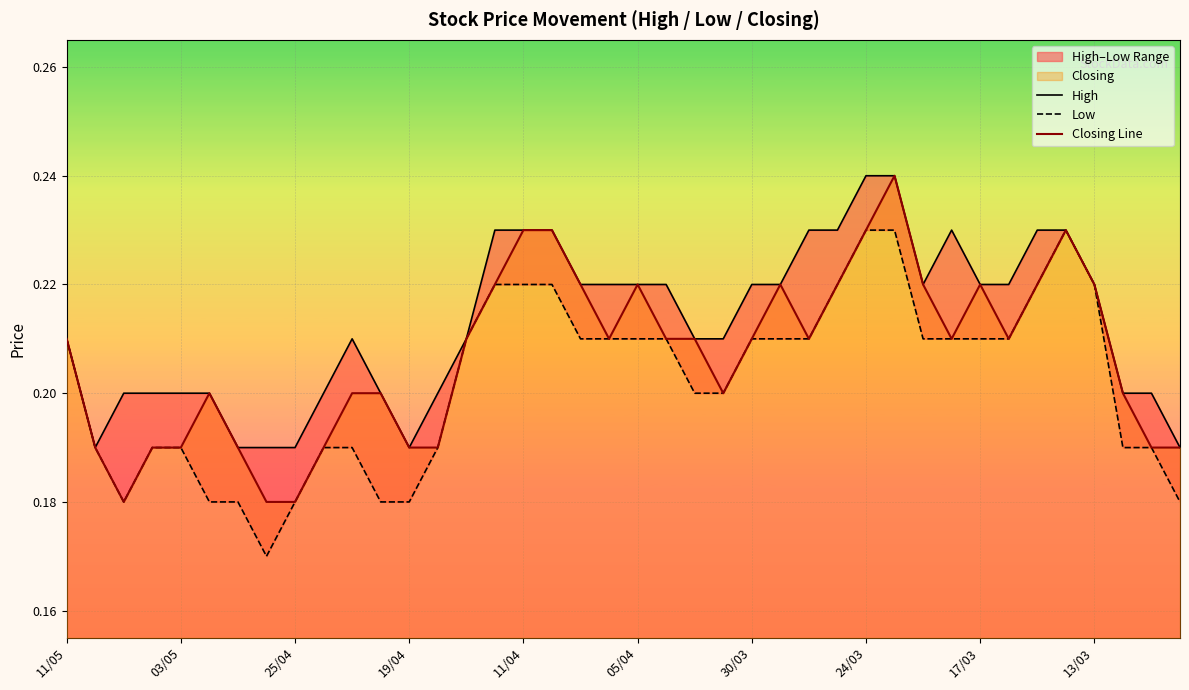

True or false: Low and Closing Line cross at least once.

False